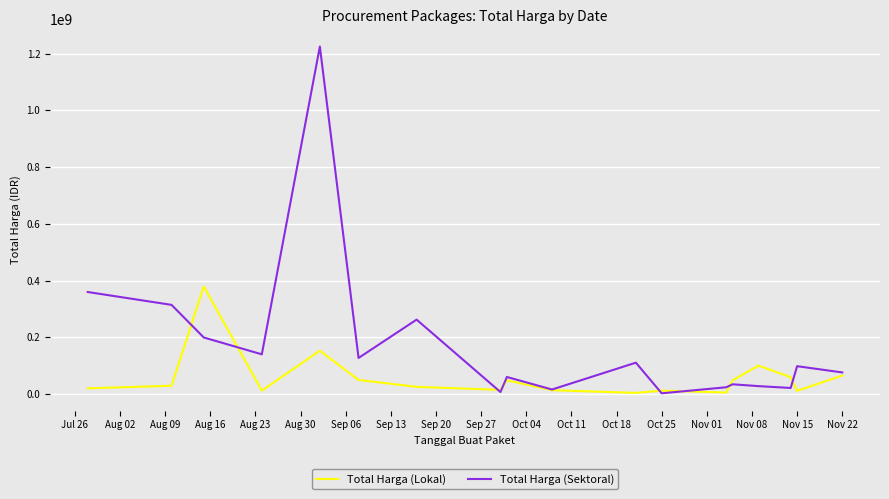

What is the greatest value displayed?

1224682000